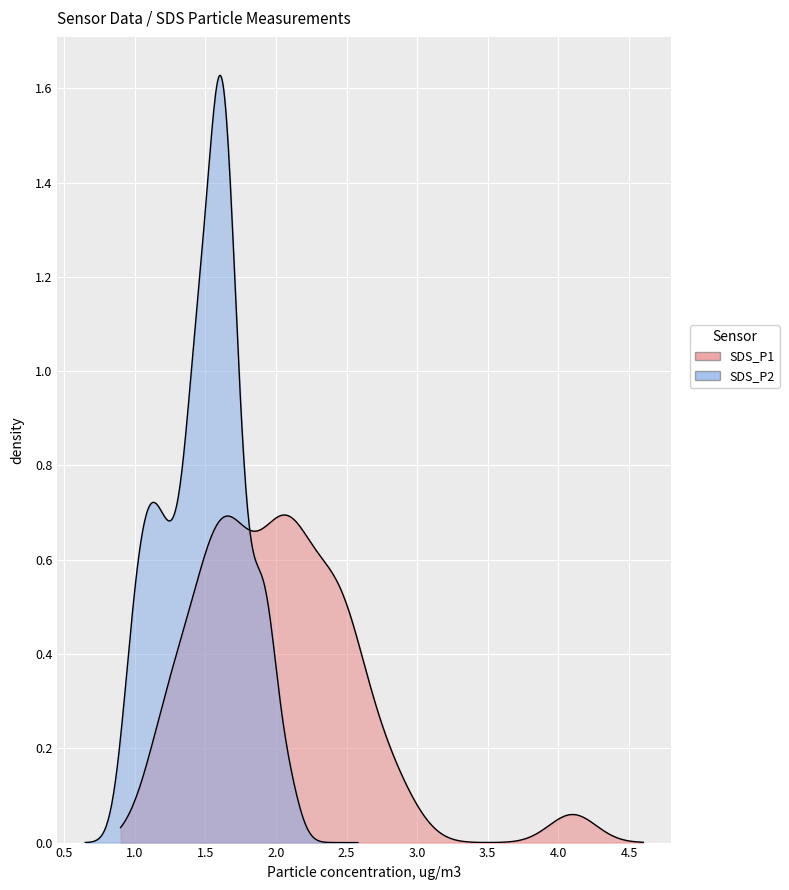

What is the average value of the SDS_P1 series?

2.0